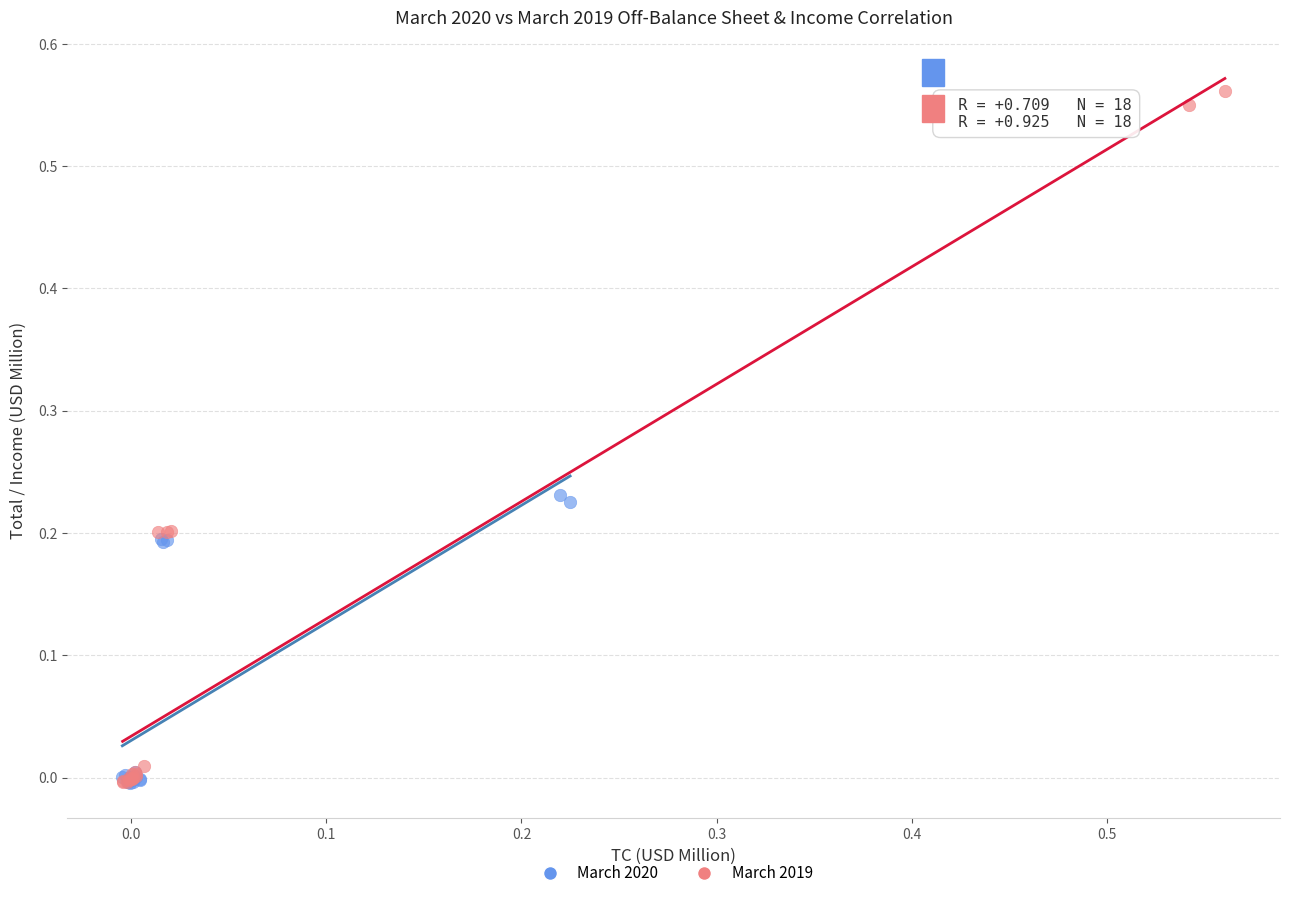

Which series reaches the maximum Y coordinate?

March 2019